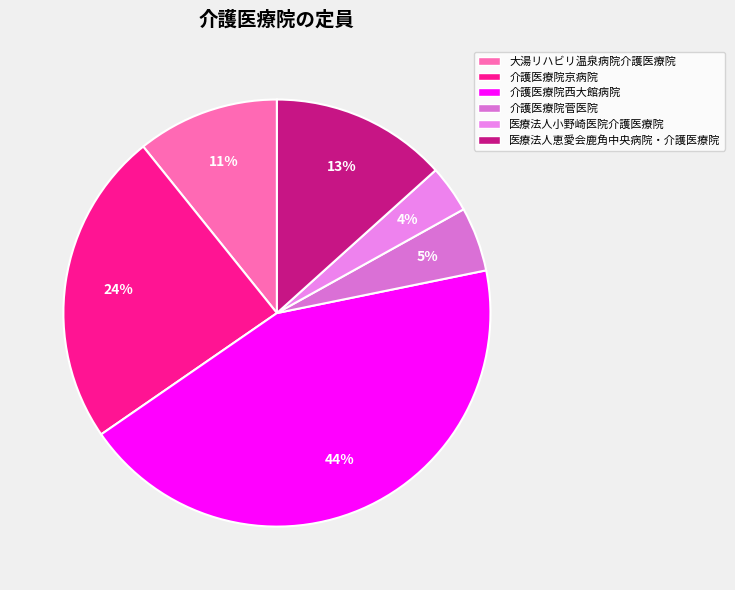

Count the number of slices in the pie.

6